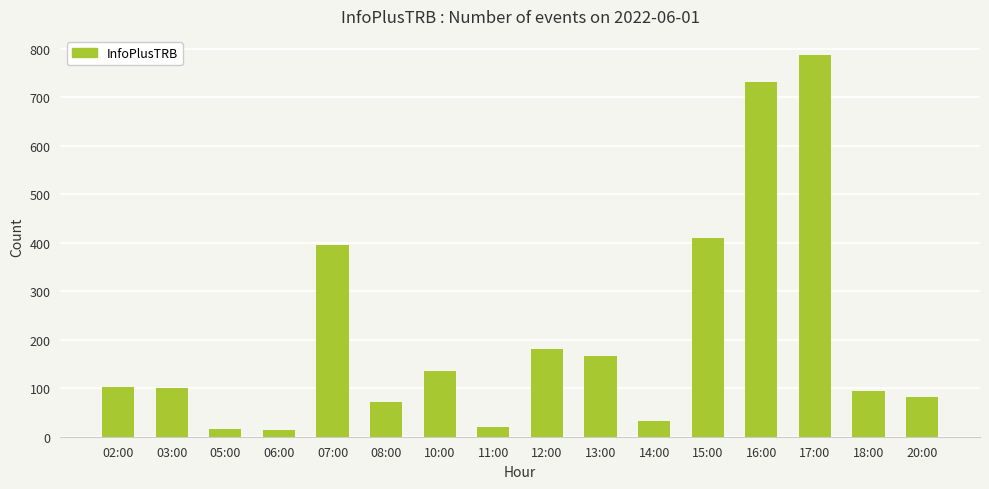

What is the label of the 7th bar from the right?

13:00